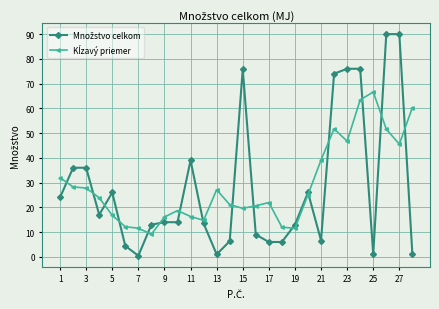

At how many categories does at least one series exceed 31?

13